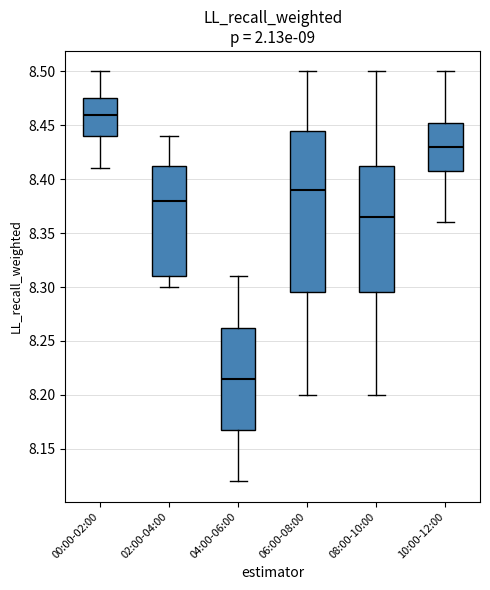

Comparing the boxes themselves (not the whiskers), which one is the tallest?

06:00-08:00